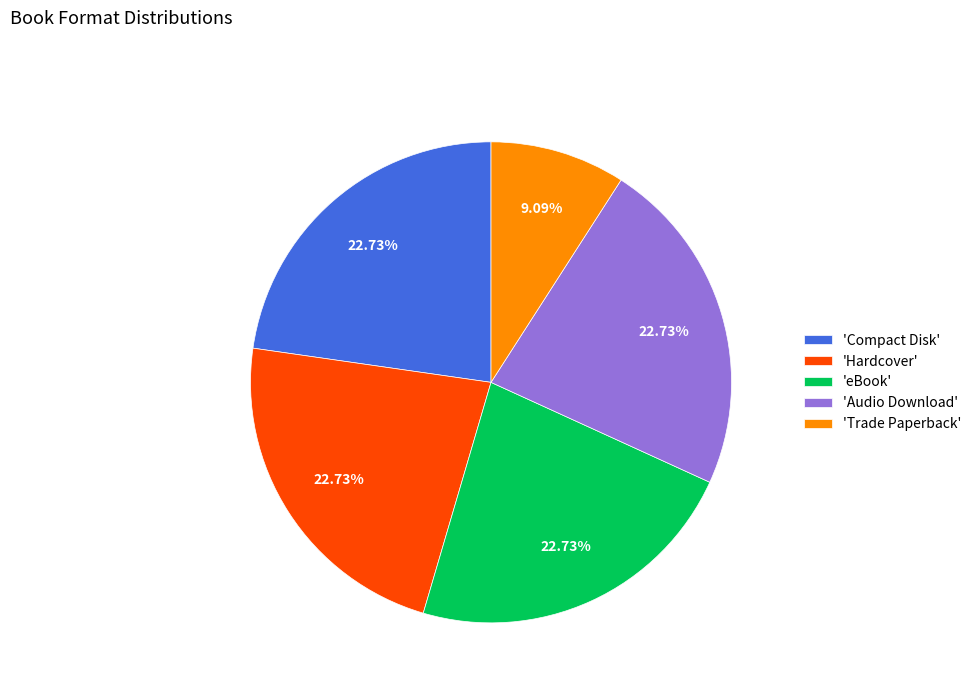

What is the ratio of the value at 'Audio Download' to the value at 'Trade Paperback'?

2.5